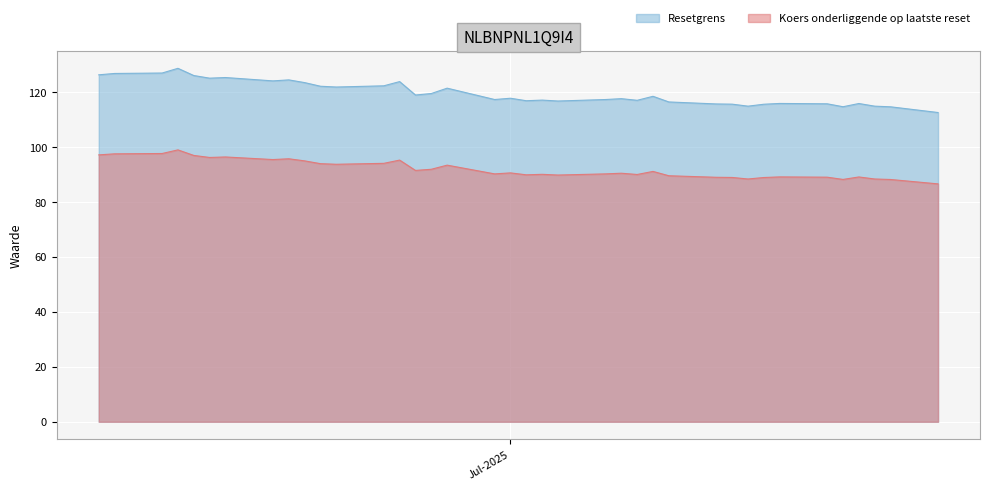

True or false: Resetgrens and Koers onderliggende op laatste reset cross at least once.

False